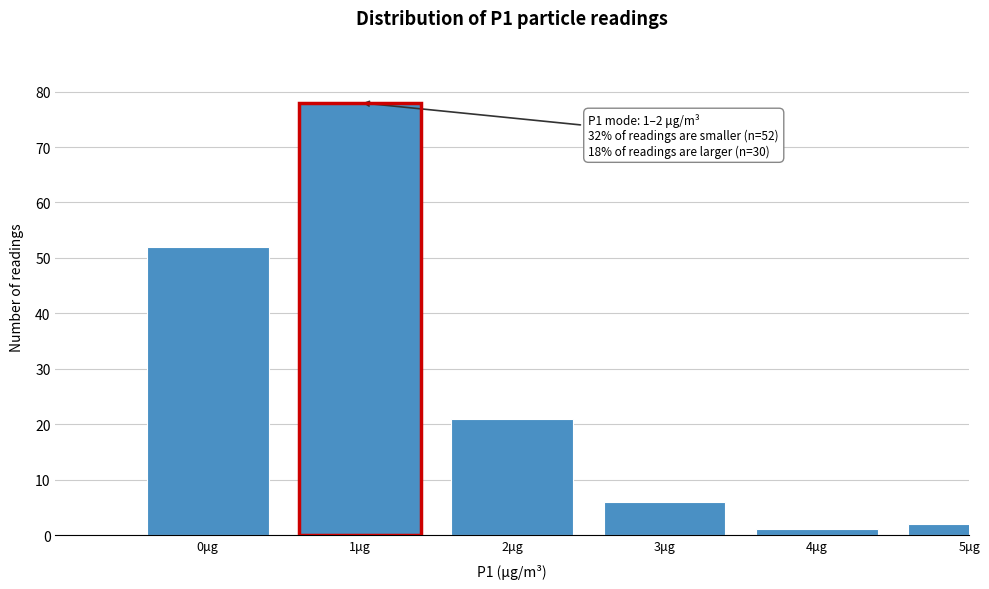

Reading left to right, what are all the values shown in this chart?

52	78	21	6	1	2